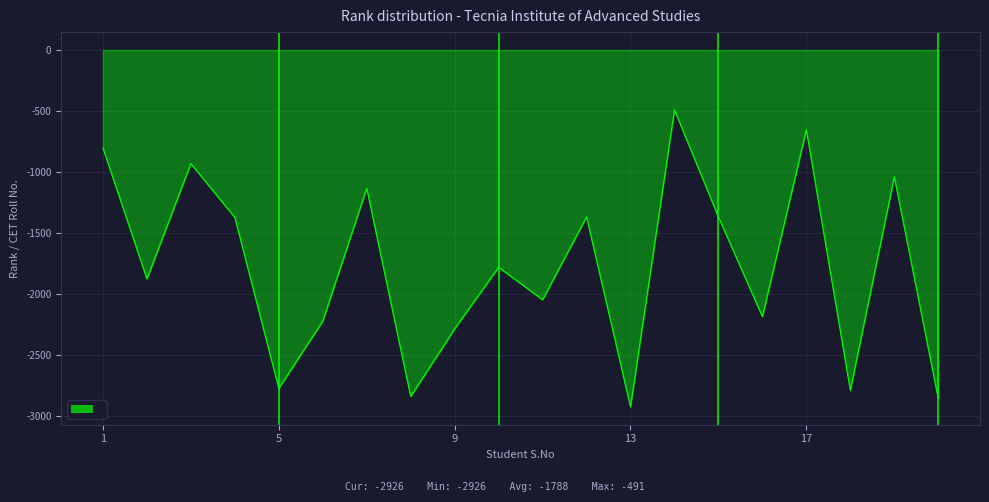

What is the minimum value shown in the chart?

-2926